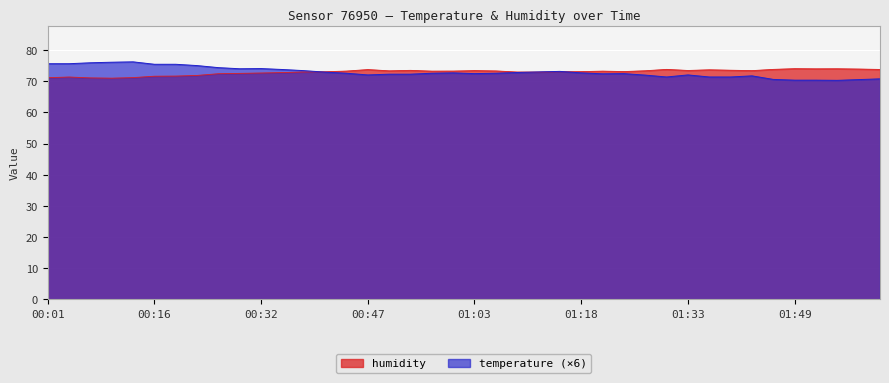

The value of temperature at 00:56 is 43.3. True or false?

False